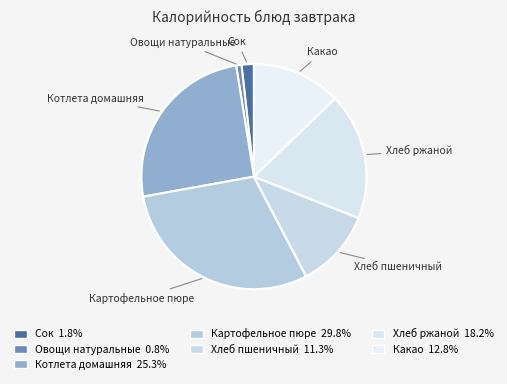

Between Хлеб пшеничный and Какао, which is larger?

Какао